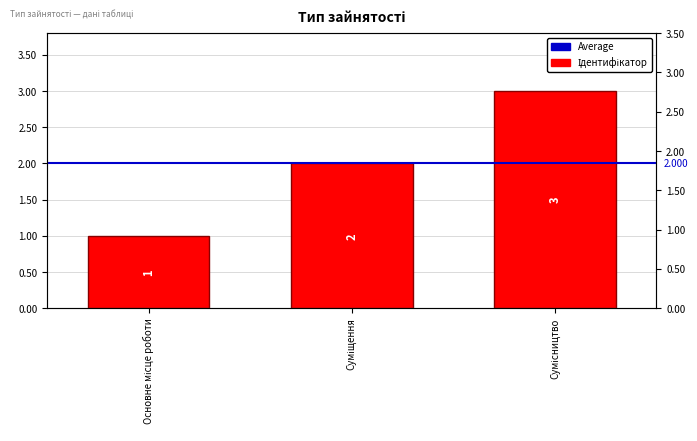

Reading left to right, list all the values displayed in this chart.

1	2	3